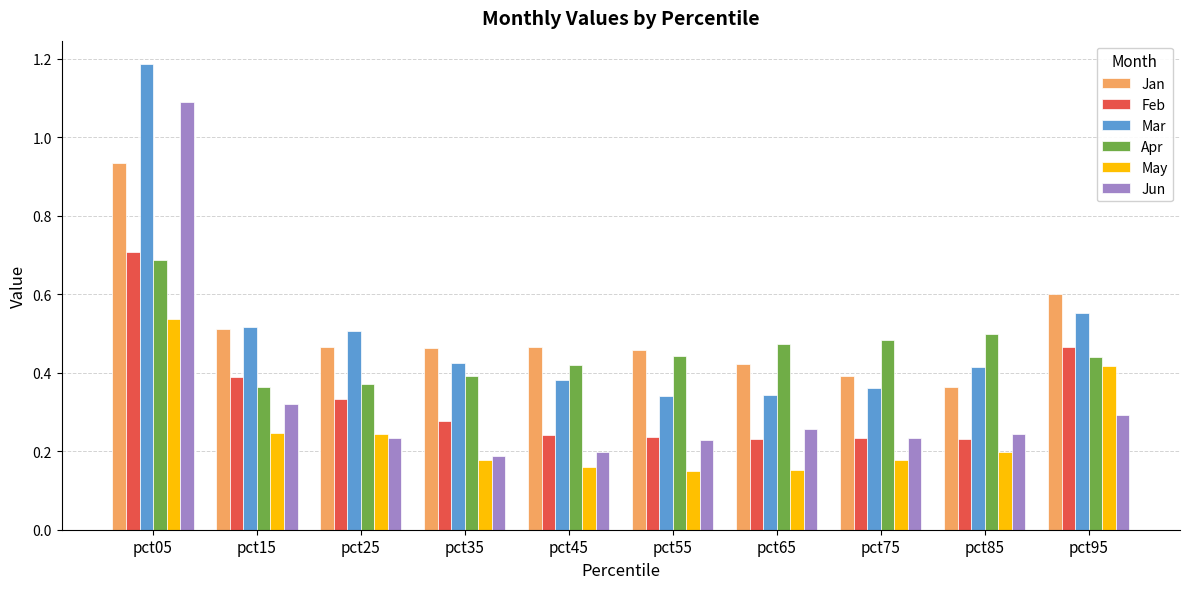

Which series has the widest spread of values?

Jun